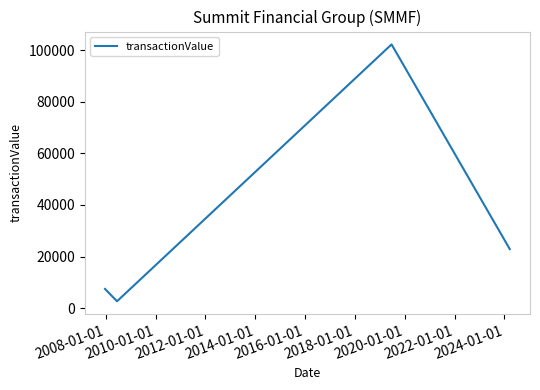

True or false: there are more than 2 points higher than both neighbors.

False